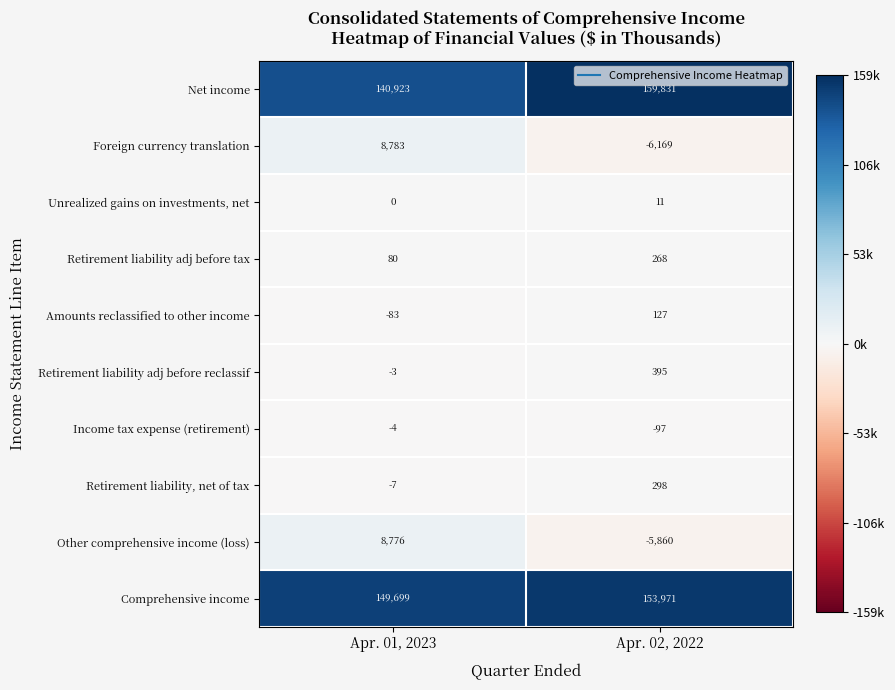

What is the difference between the Income tax expense (retirement) values at Apr. 01, 2023 and Apr. 02, 2022?

93